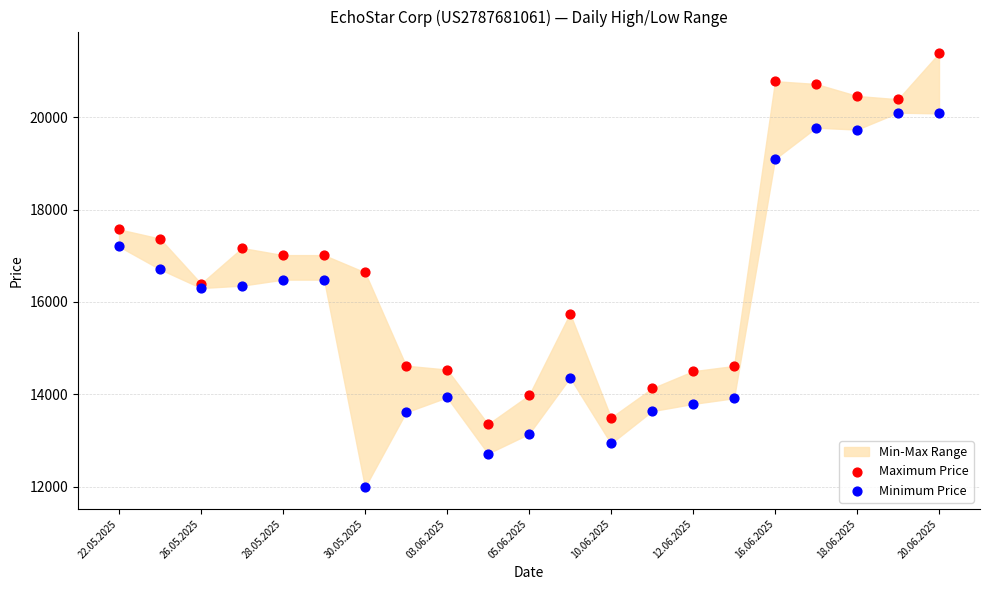

Which series reaches the maximum Y coordinate?

Maximum Price